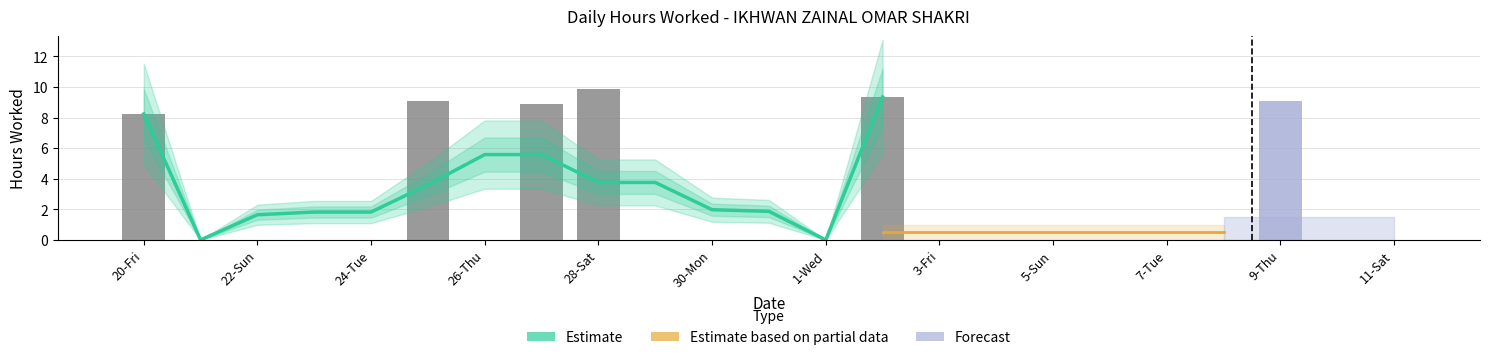

The chart shows a value of -6.0 at 26-Thu. True or false?

False